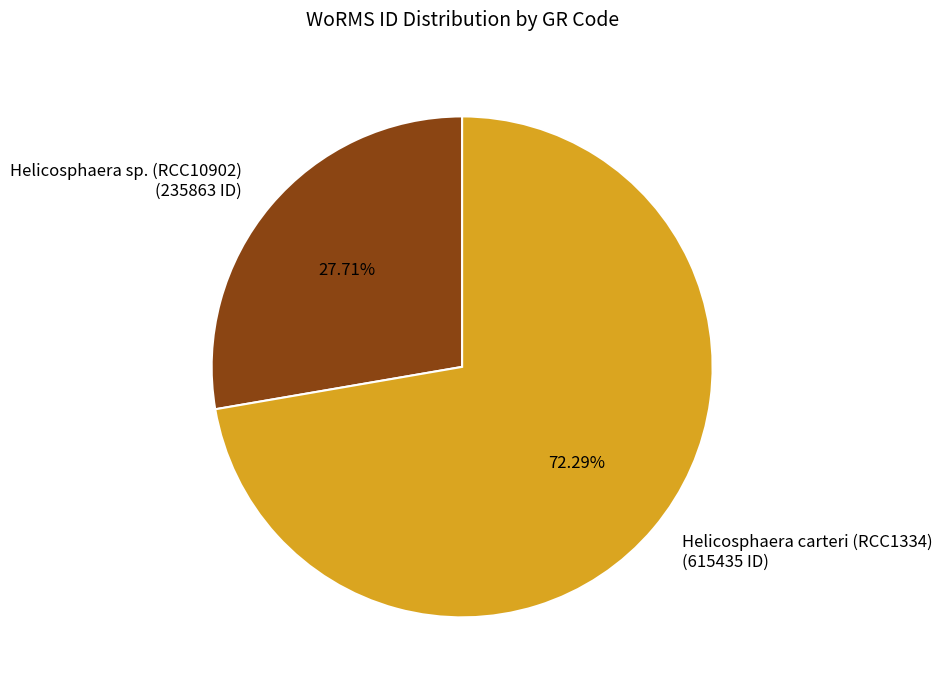

To the nearest percent, what is the combined percentage of Helicosphaera sp. (RCC10902) and Helicosphaera carteri (RCC1334)?

100%